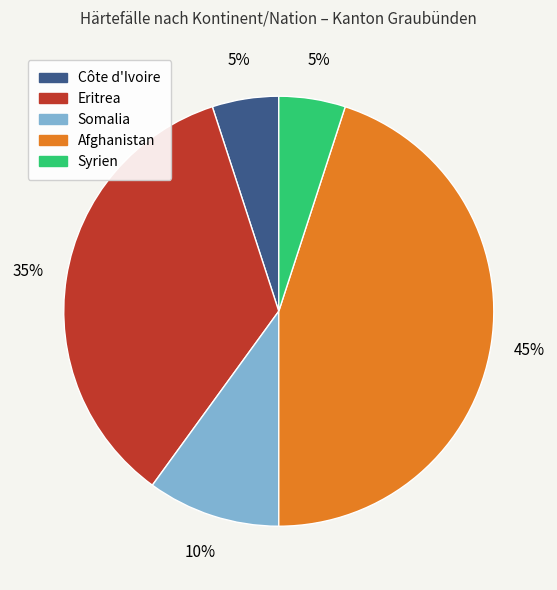

To the nearest percent, what portion does Eritrea represent?

35%